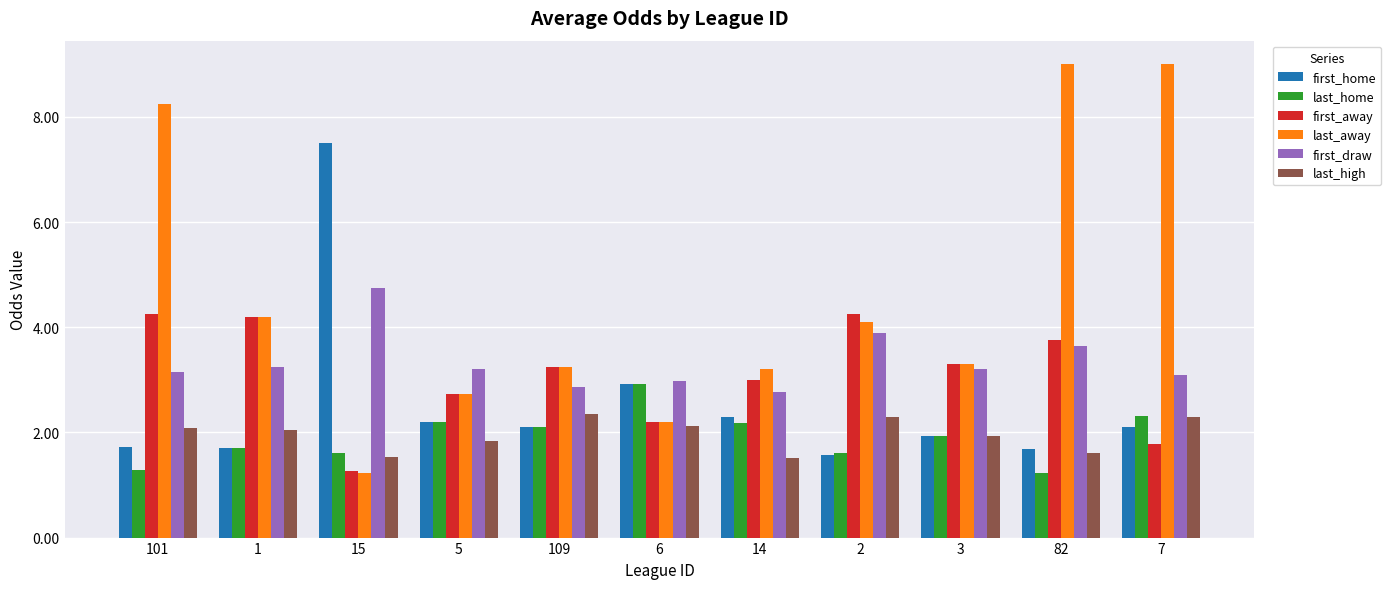

What is the label of the 10th bar from the left?

82